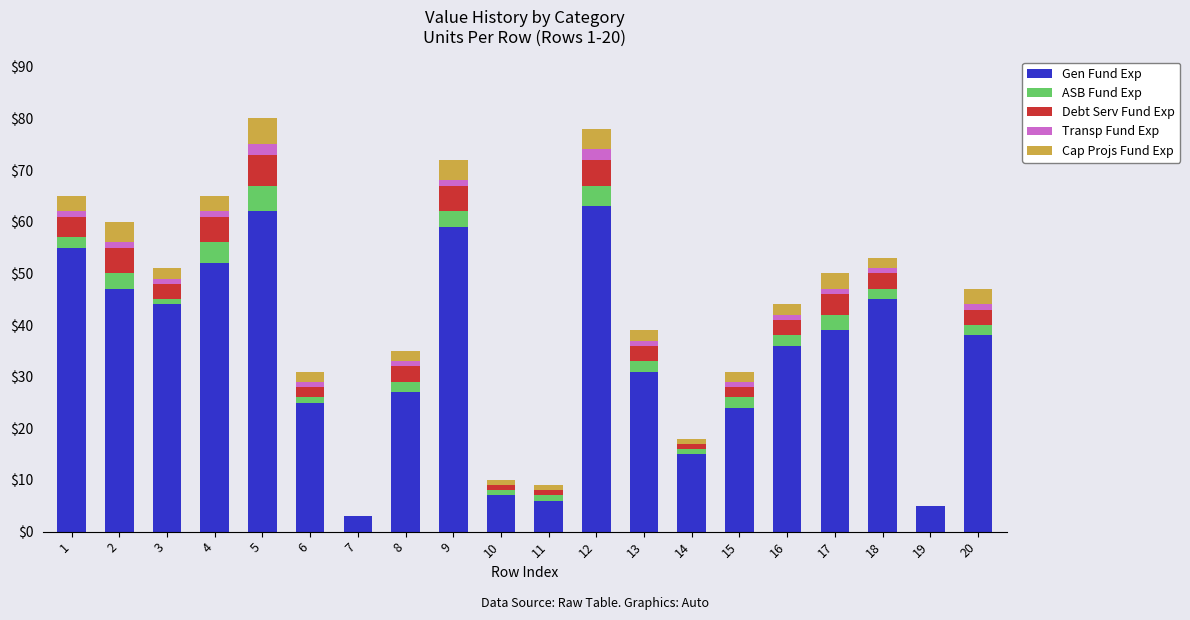

How many categories are shown in the chart?

20